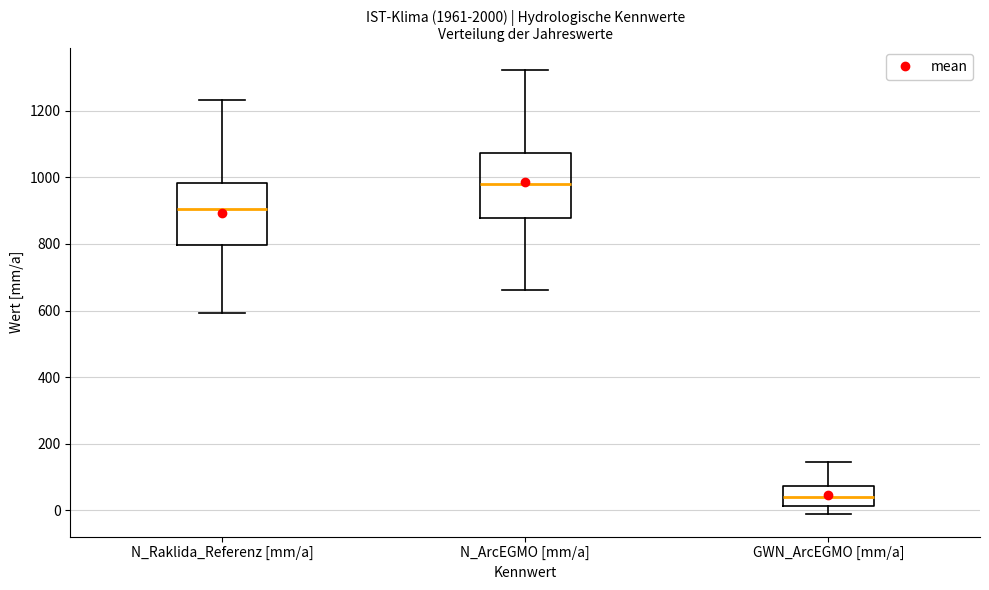

Which box has the highest median line?

N_ArcEGMO [mm/a]